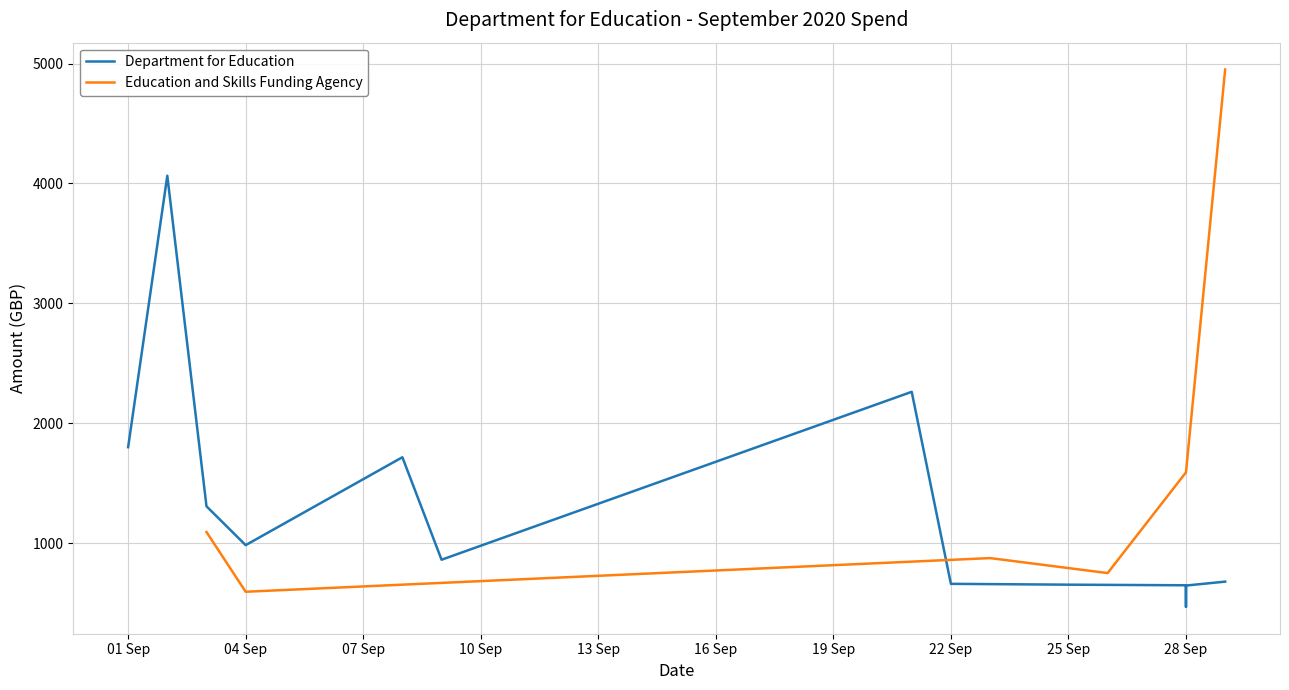

True or false: Department for Education and Education and Skills Funding Agency cross at least once.

True